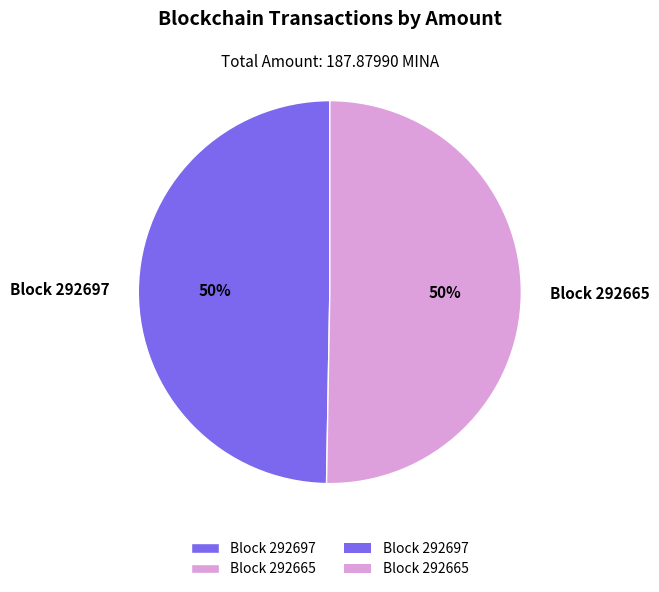

To the nearest percent, what portion does Block 292665 represent?

50%